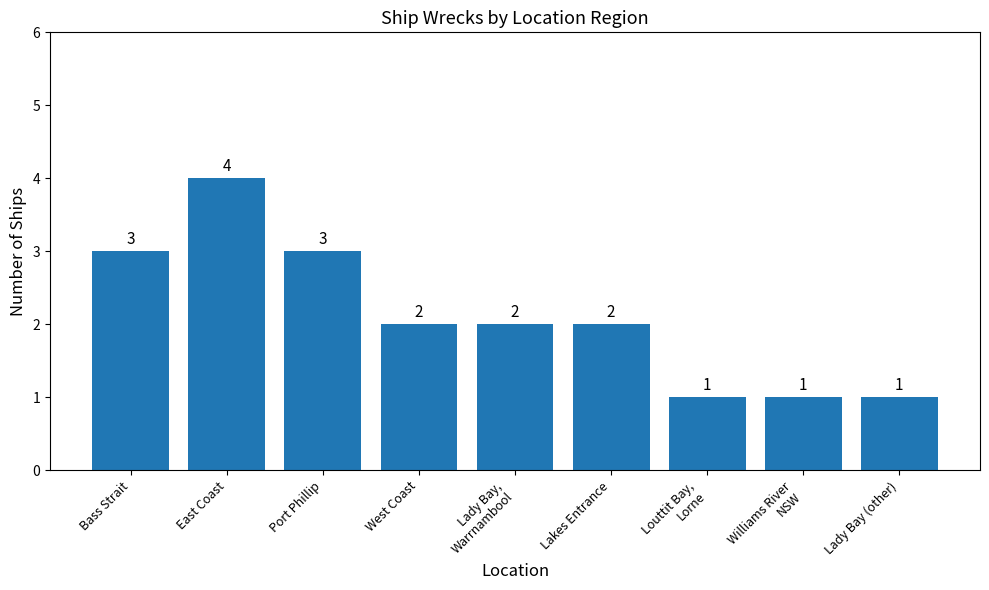

The chart shows a value of 3 at Bass Strait. True or false?

True